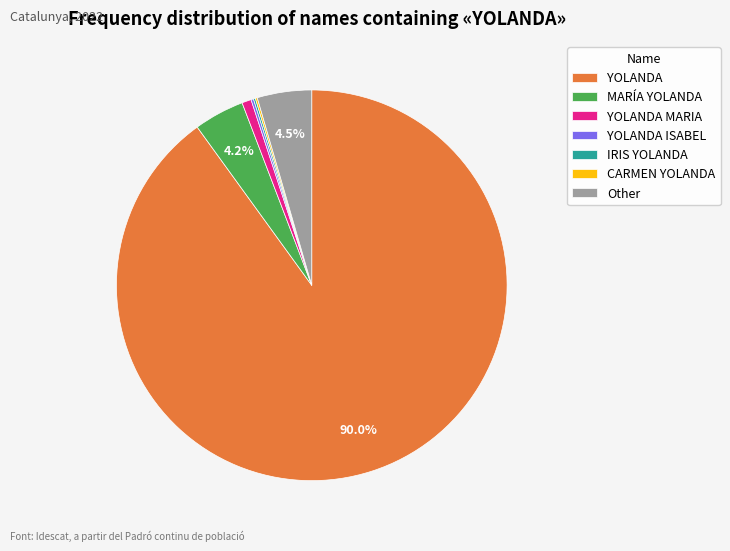

To the nearest percent, what is the average slice percentage?

14%